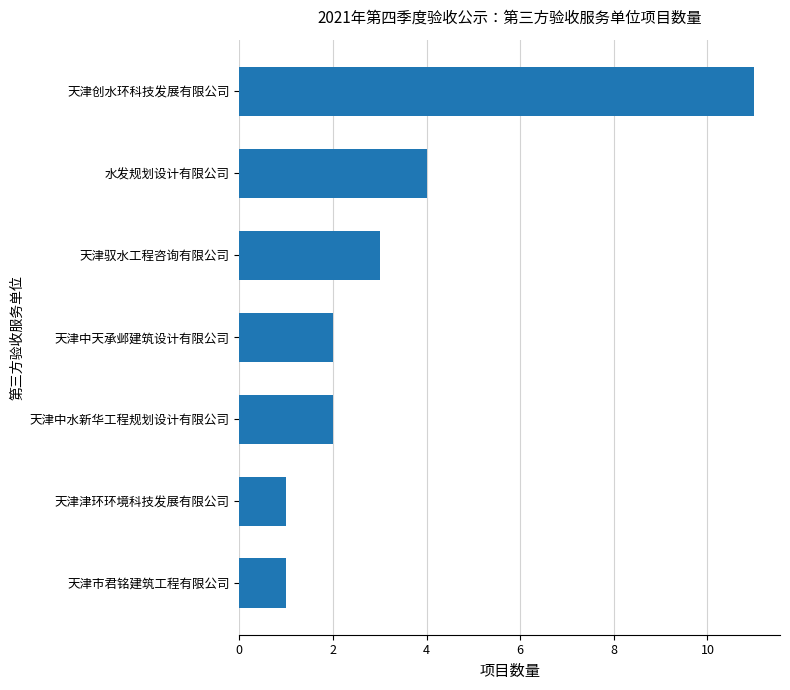

Is it true that the value at 天津市君铭建筑工程有限公司 is 1?

True